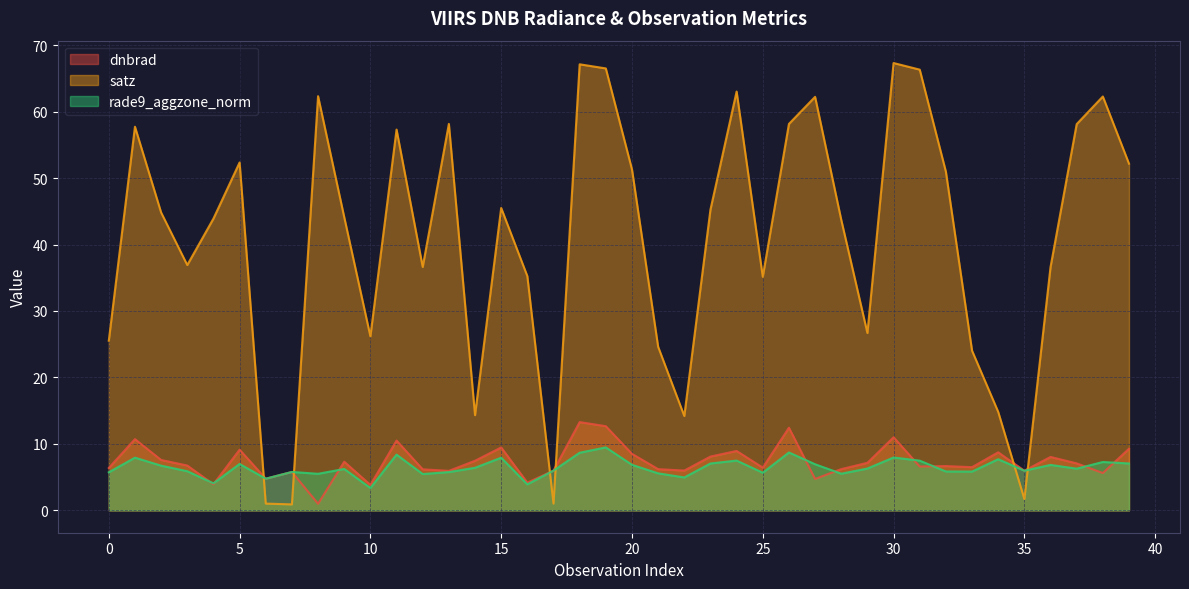

Between 5 and 36, which is larger?

5